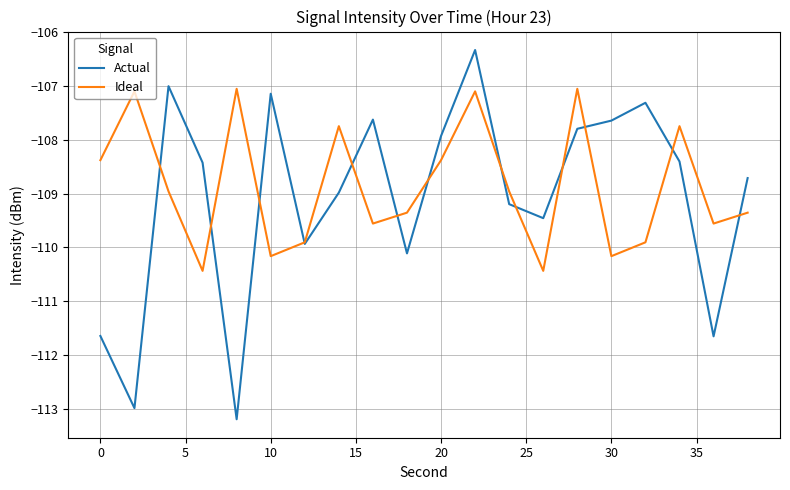

What is the greatest value displayed?

-106.3